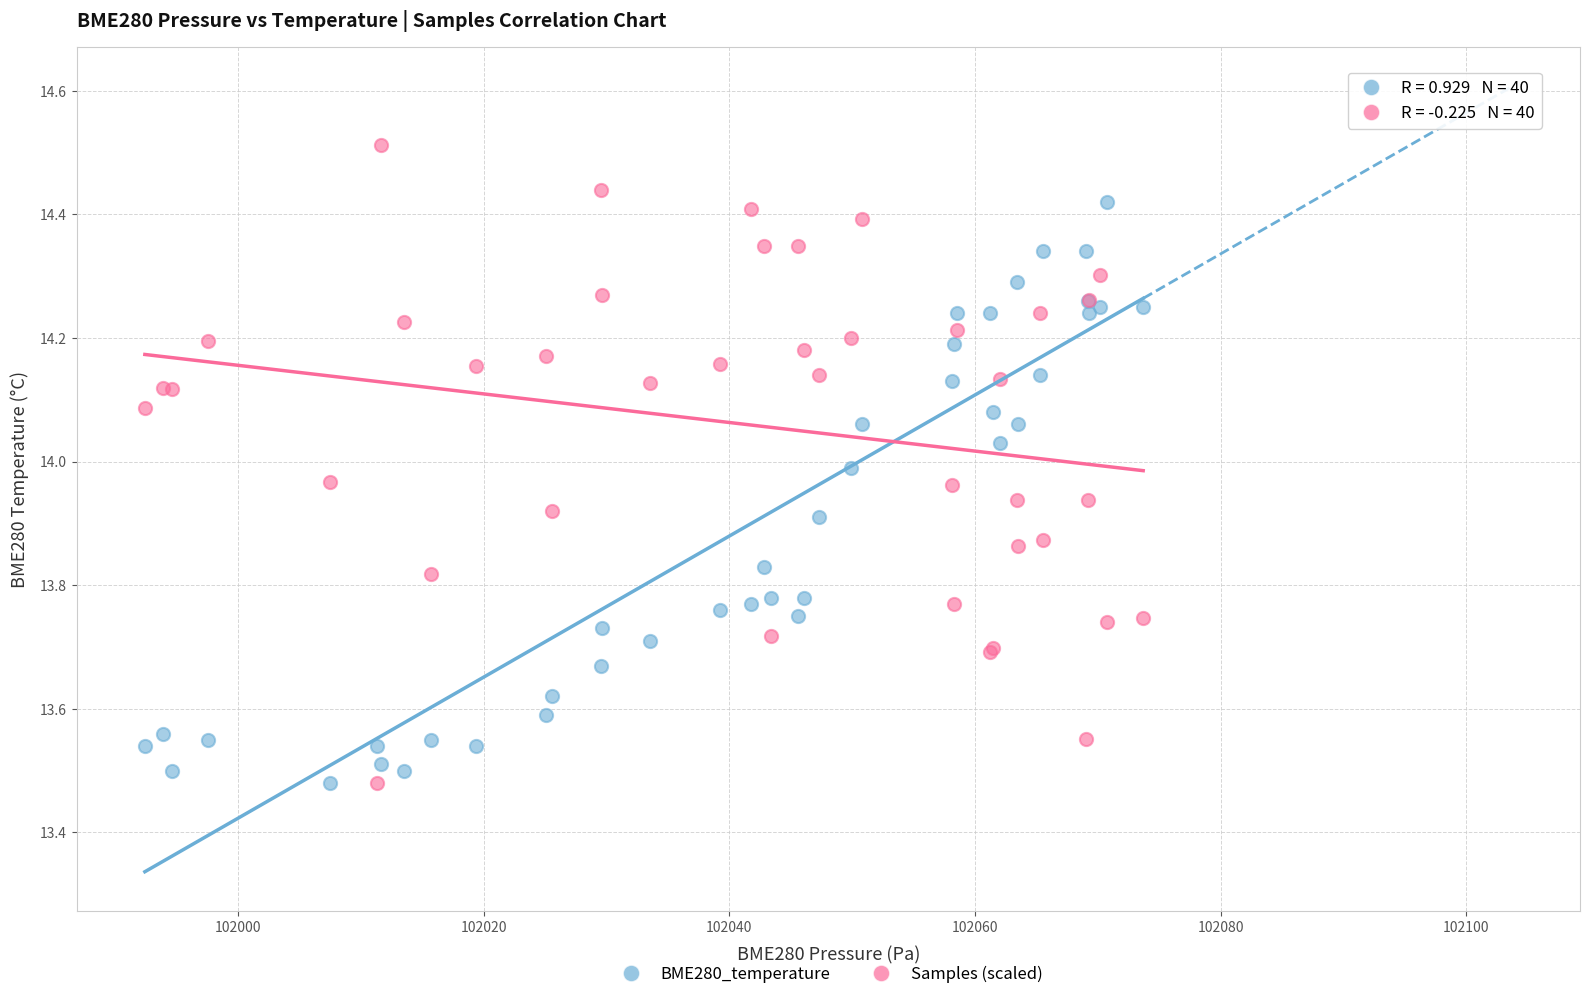

Which series has the largest Y range (max minus min)?

Samples (scaled)